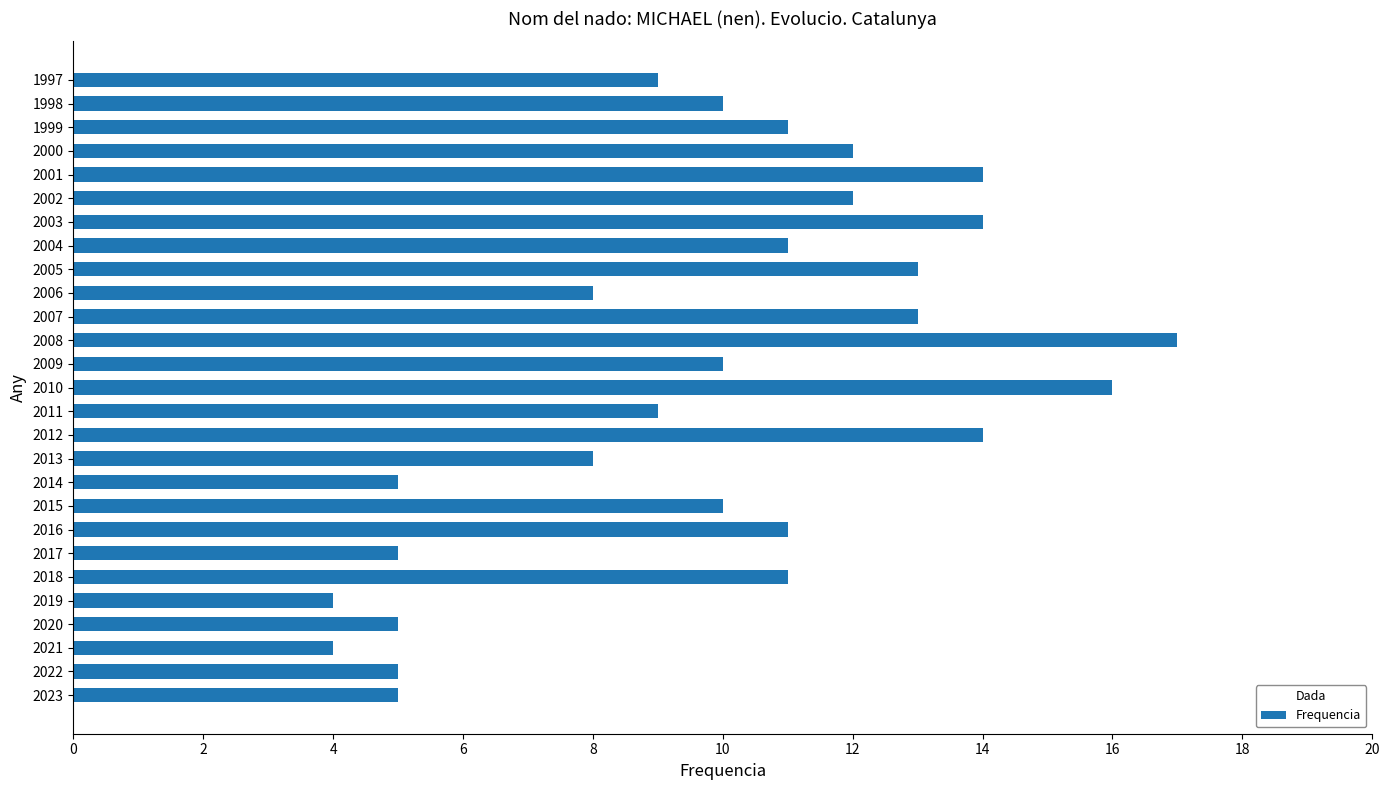

Is it true that the value at 2002 is 6?

False